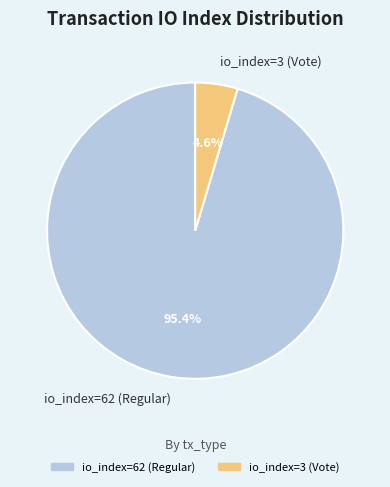

What portion of the pie excludes io_index=62 (Regular)?

4.6%